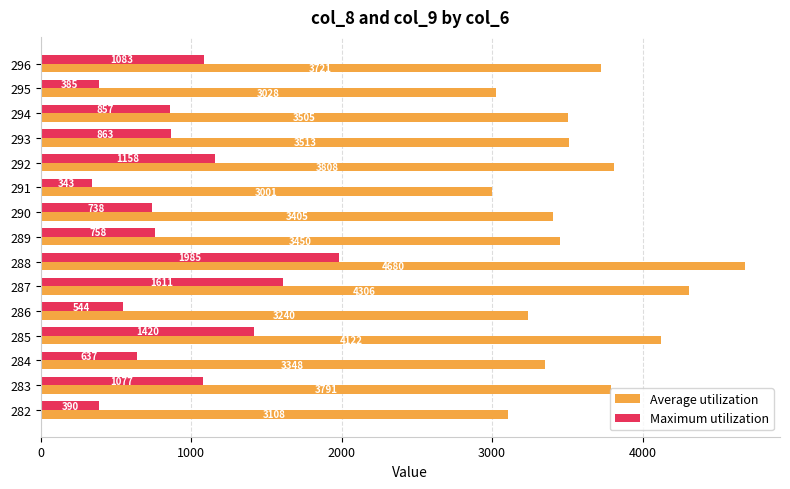

What is the lowest value of the Average utilization series?

3001.3